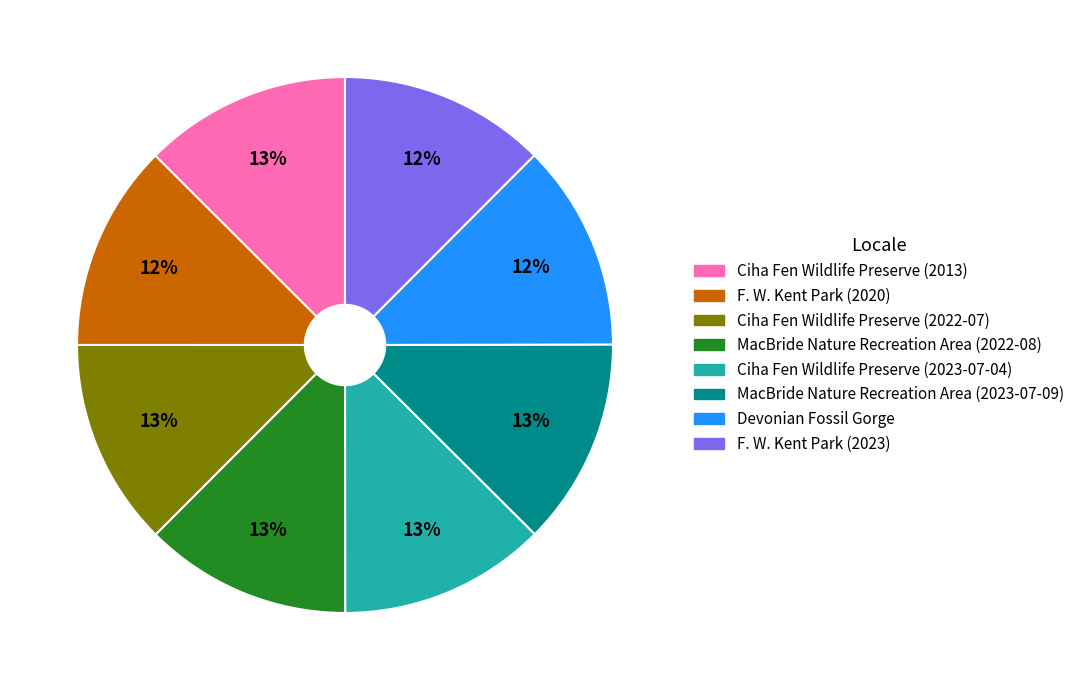

To the nearest percent, what percentage of the pie is F. W. Kent Park (2020)?

12%